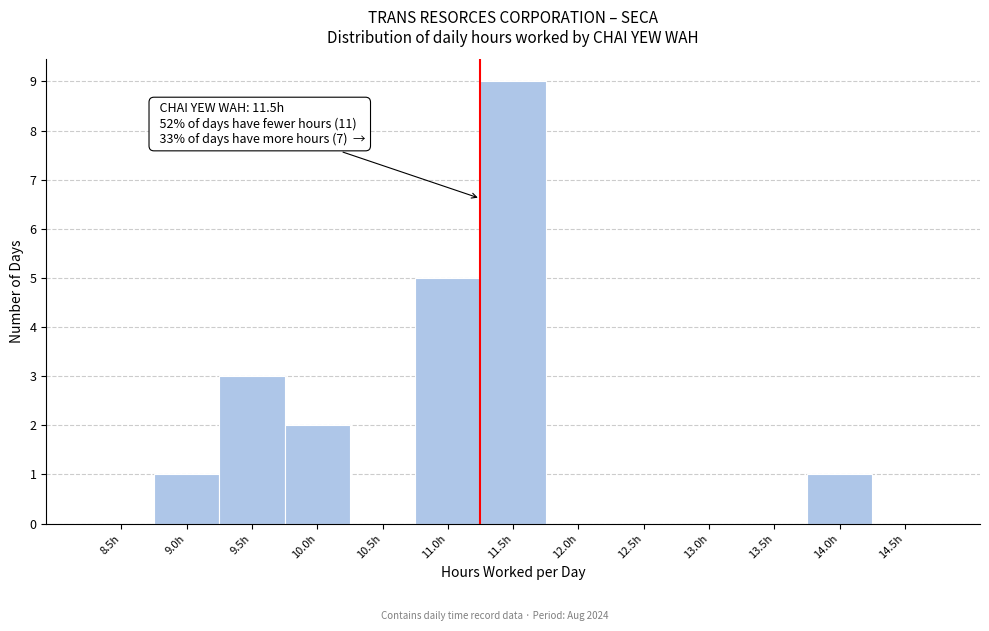

Reading left to right, list all the values displayed in this chart.

8.5h=0	9.0h=1	9.5h=3	10.0h=2	10.5h=0	11.0h=5	11.5h=9	12.0h=0	12.5h=0	13.0h=0	13.5h=0	14.0h=1	14.5h=0